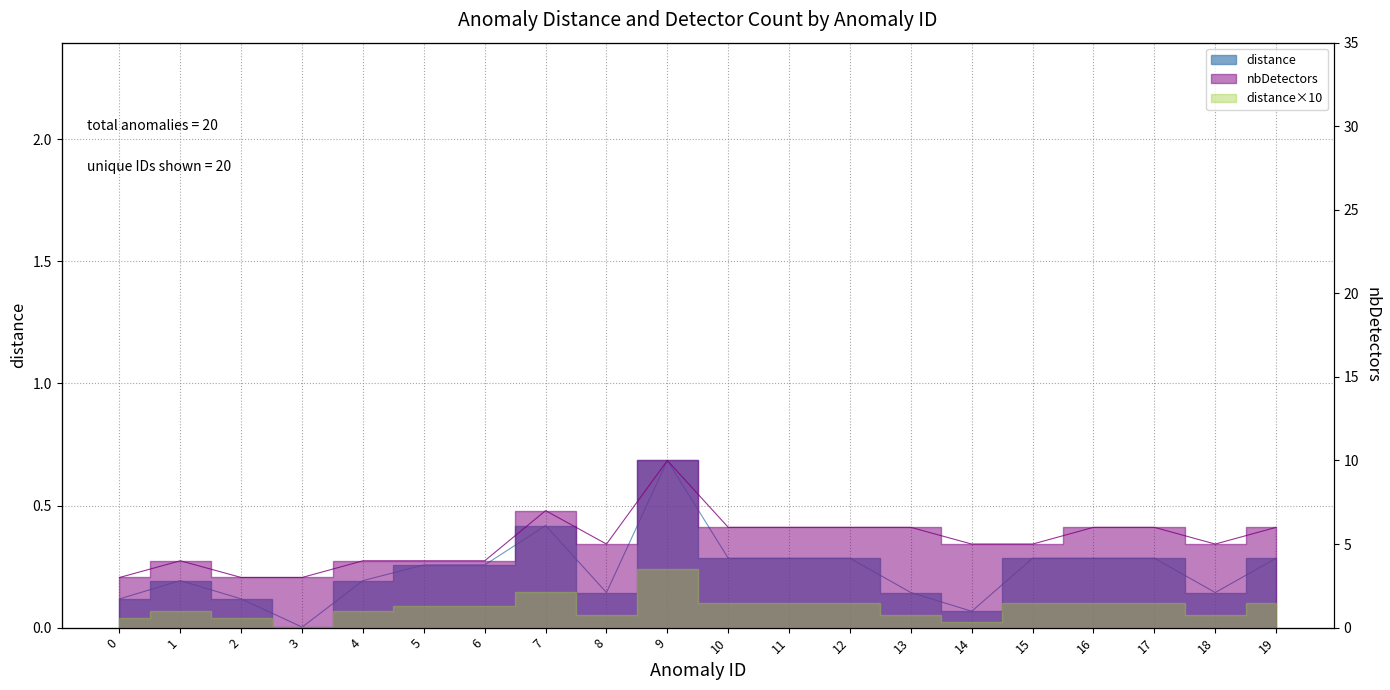

Rank the categories by value from lowest to highest.

3, 14, 0, 2, 8, 13, 18, 1, 4, 5, 6, 10, 11, 12, 15, 16, 17, 19, 7, 9